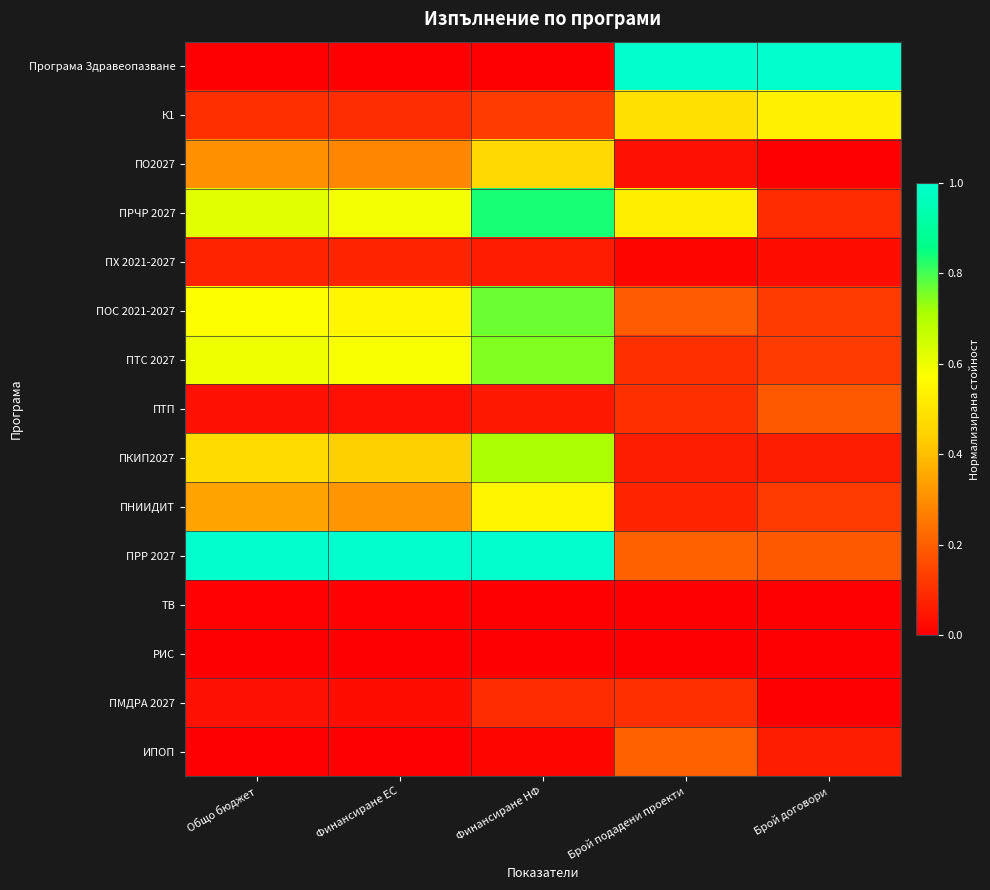

What is the total value across all series at Брой подадени проекти?

3.1